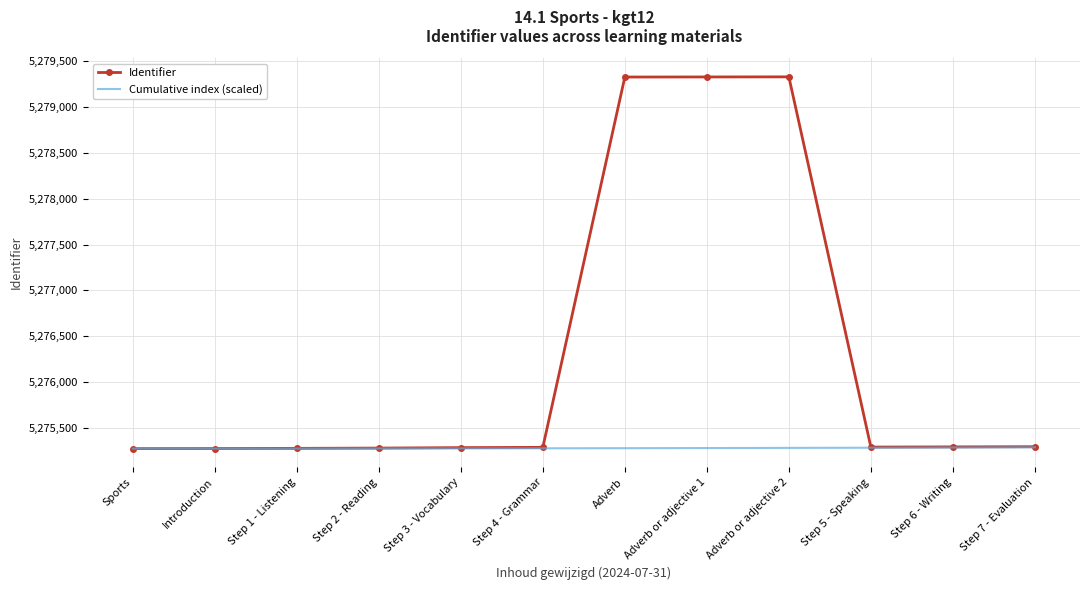

Which series has the largest total across all categories?

Identifier